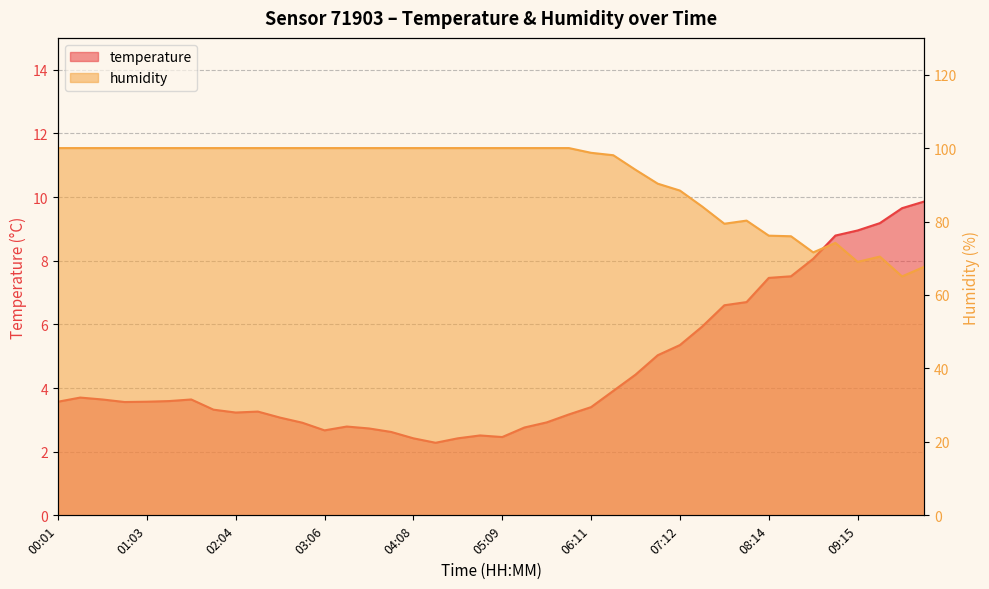

Is it true that humidity equals 164.3 at 01:03?

False